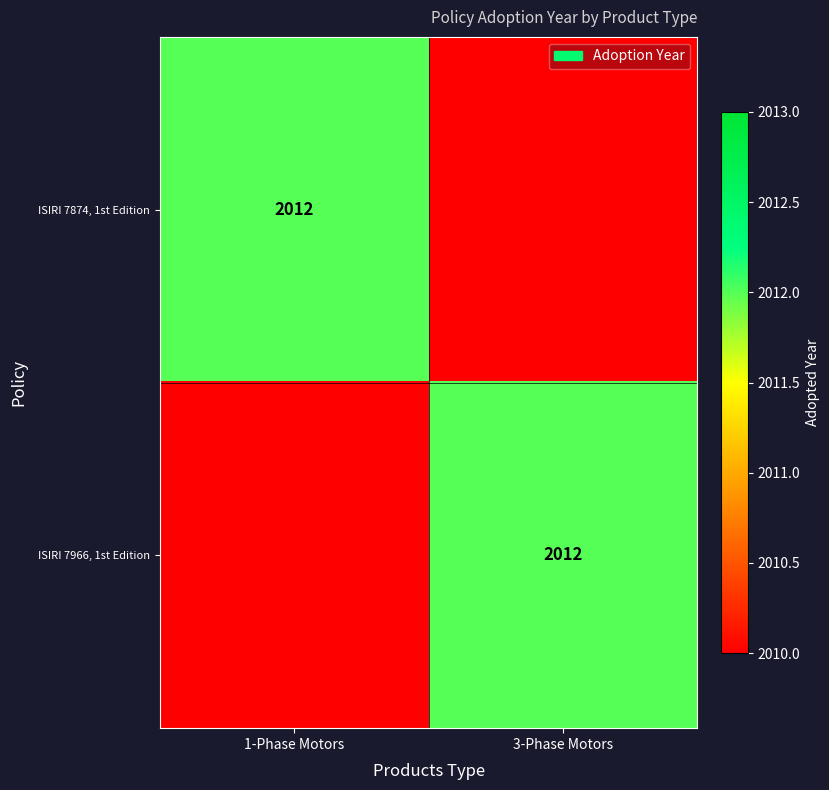

Is it true that ISIRI 7966, 1st Edition equals 2012 at 3-Phase Motors?

True